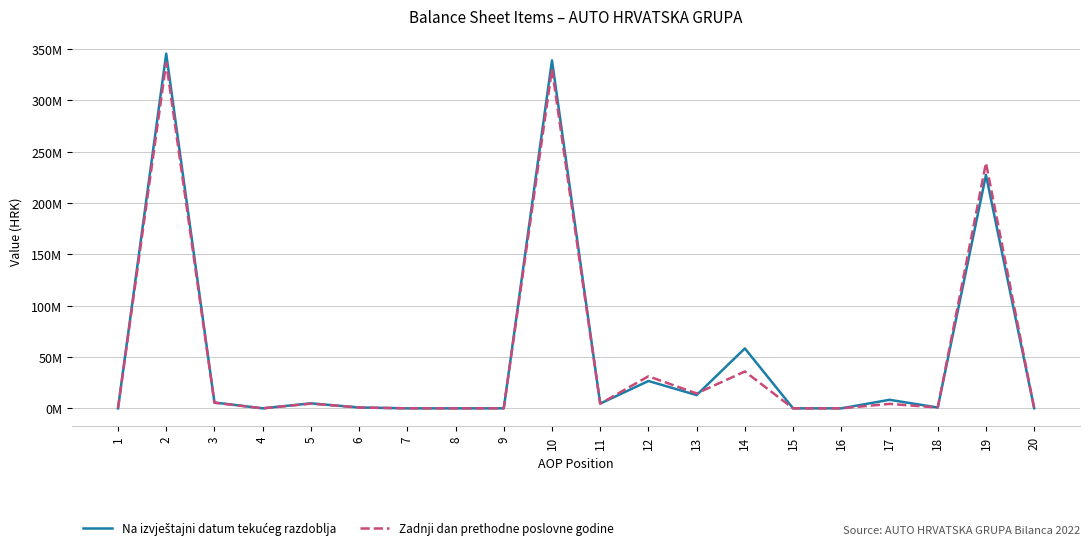

What is the approximate value of Zadnji dan prethodne poslovne godine at 11, to the nearest 50?

4598900